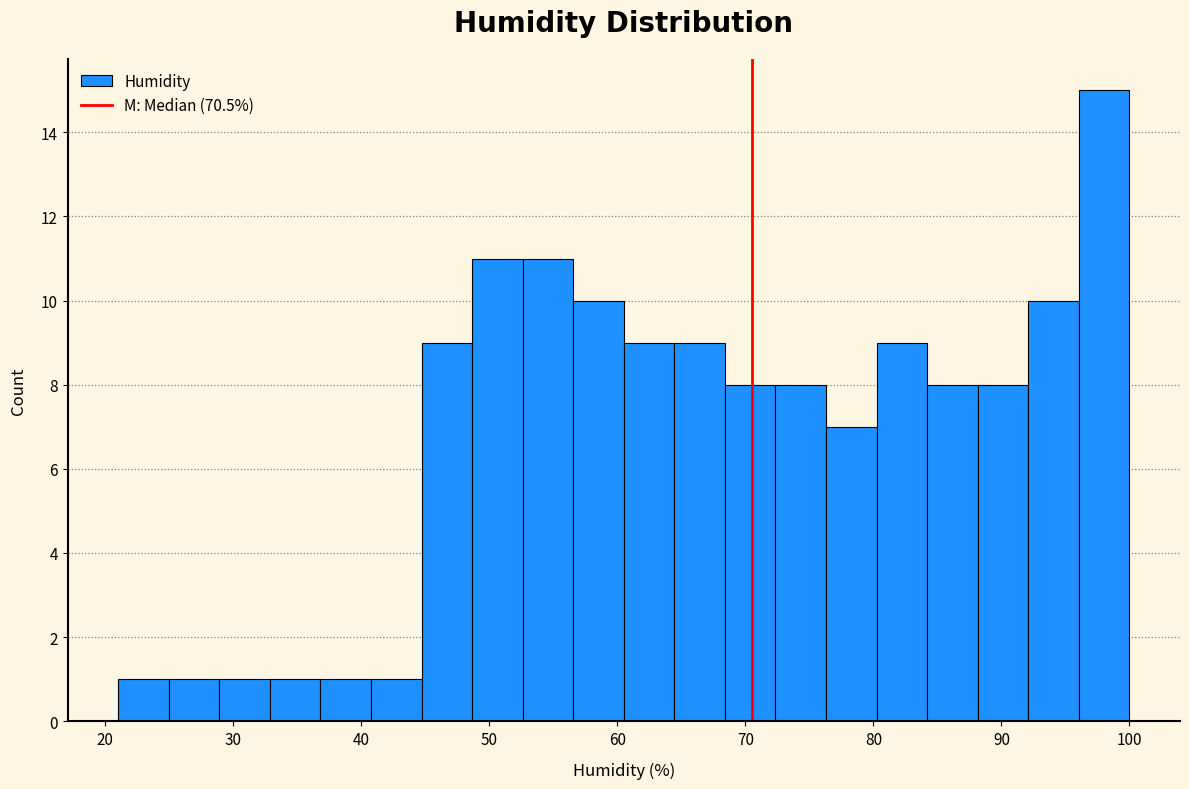

Around what value on the x-axis is the tallest bar? Give the approximate position of its centre, as read against the axis.

98